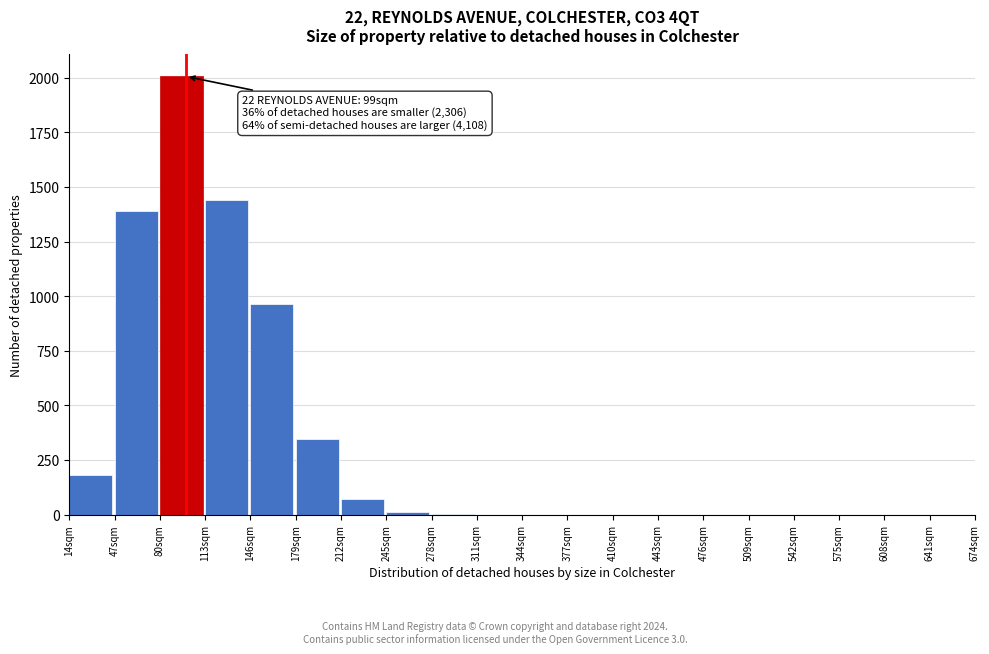

Which range on the x-axis has the tallest bar?

80 to 113